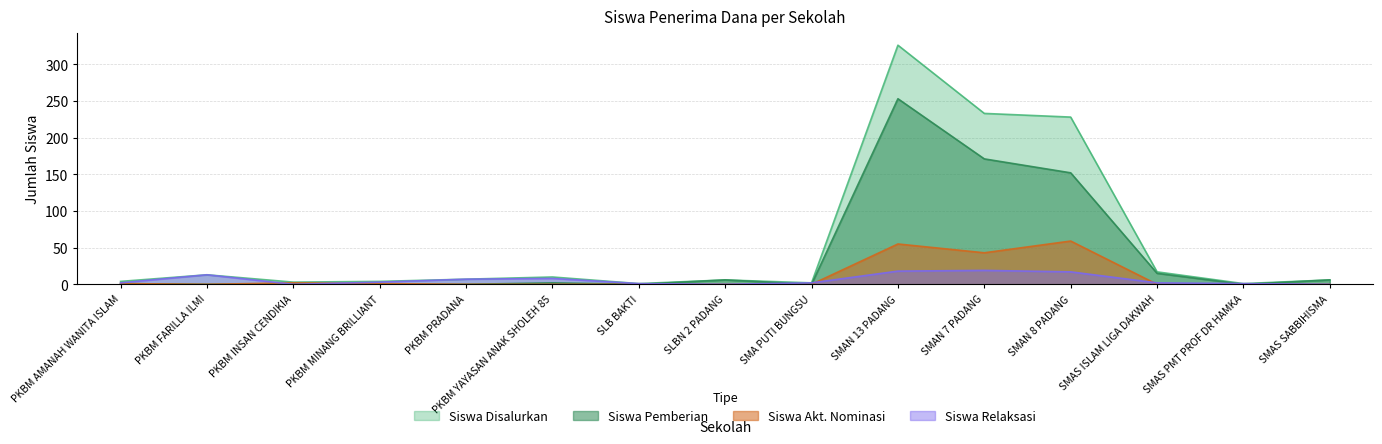

True or false: Siswa Relaksasi has a value of 3 at SMA PUTI BUNGSU.

False